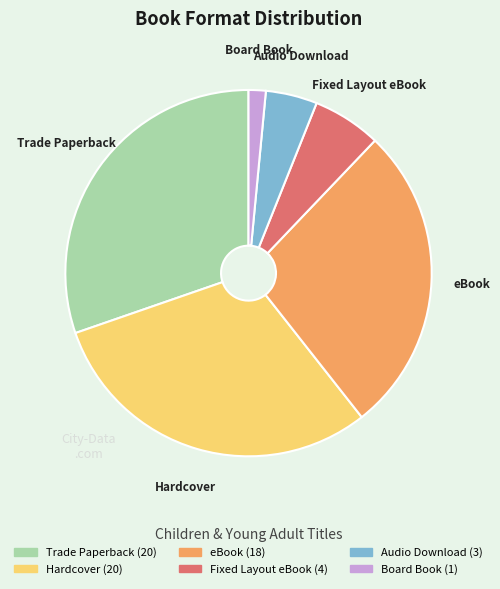

The eBook slice represents 27% of the pie. True or false?

True